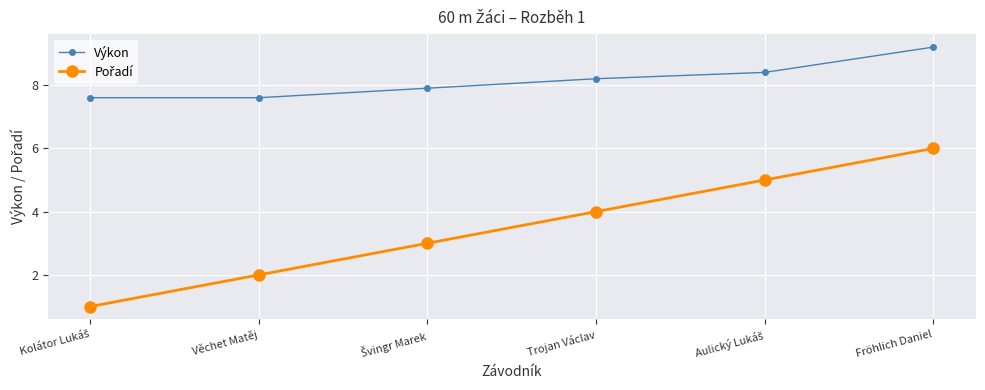

What is the value of the Výkon point at the 6th from the left?

9.2